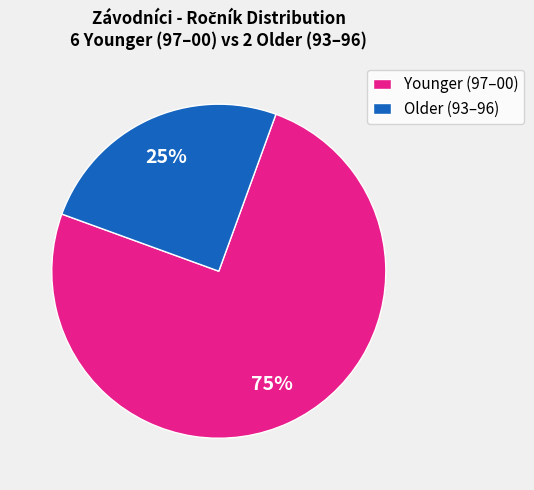

How many segments does this pie chart have?

2